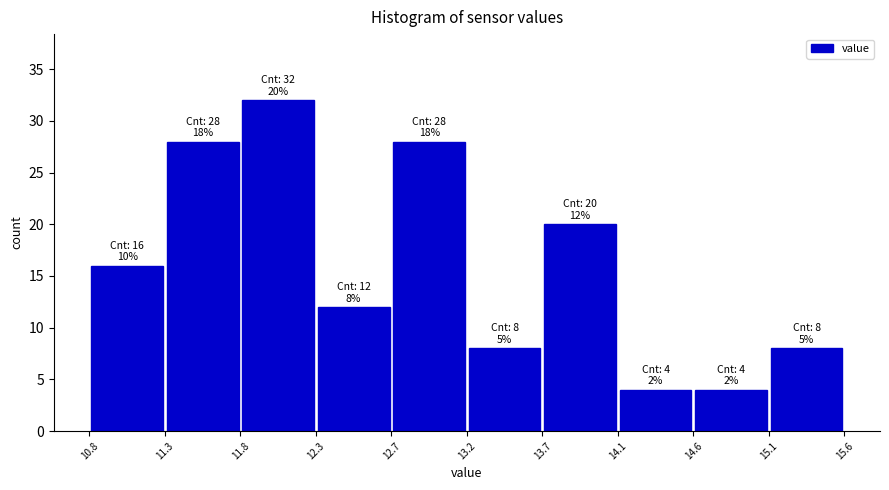

Over which range of the x-axis is the bar tallest?

11.8 to 12.3